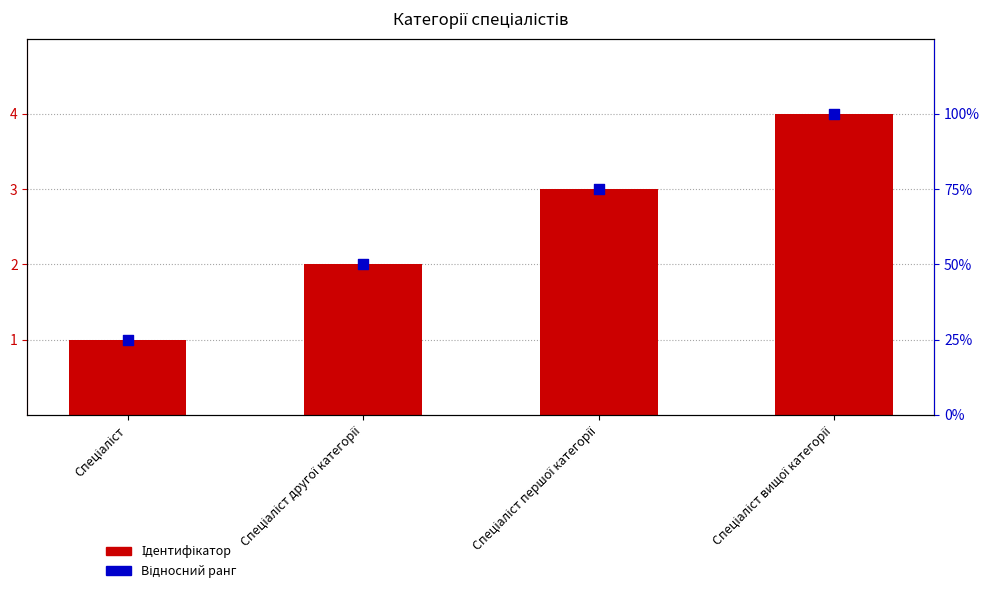

Which series has the largest Y range (max minus min)?

Відносний ранг